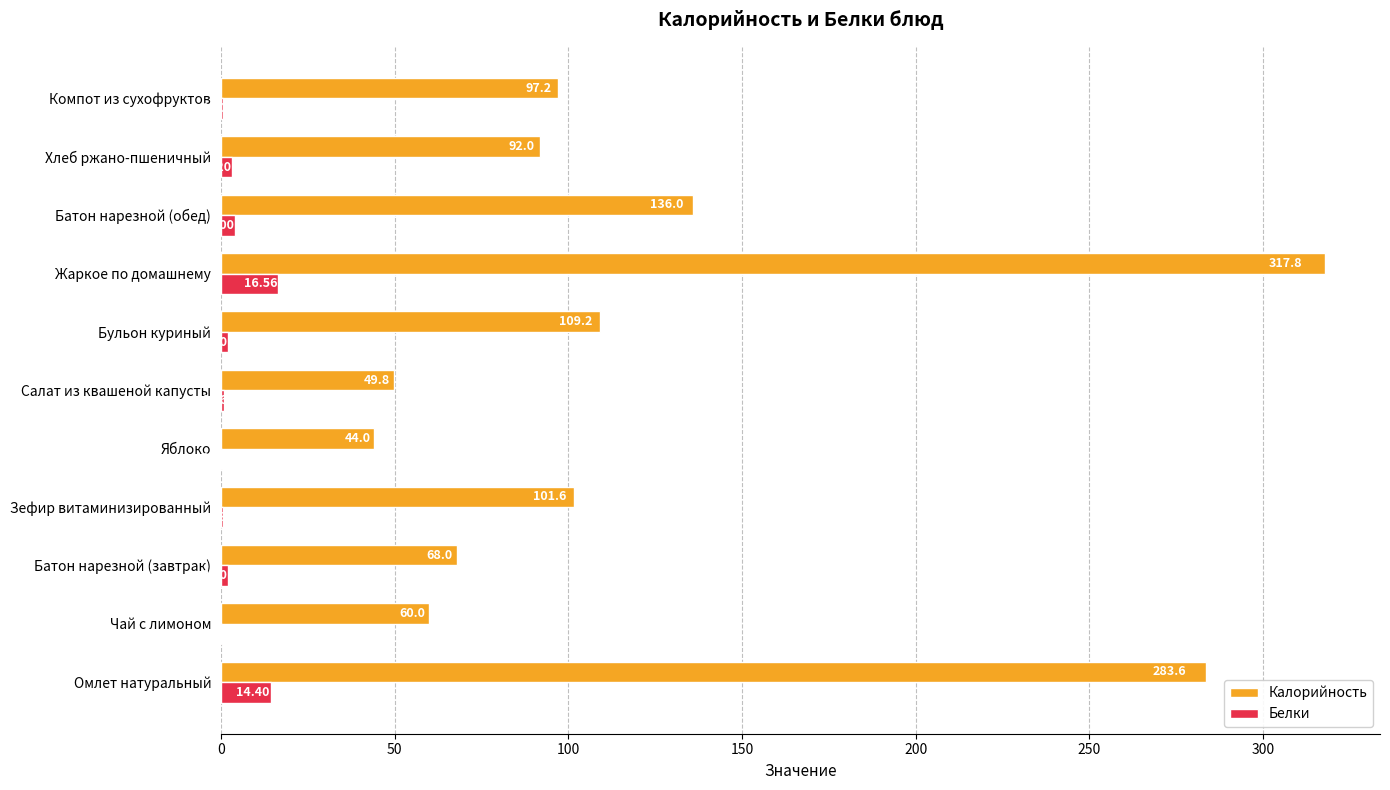

Which series has the largest range (max minus min)?

Калорийность